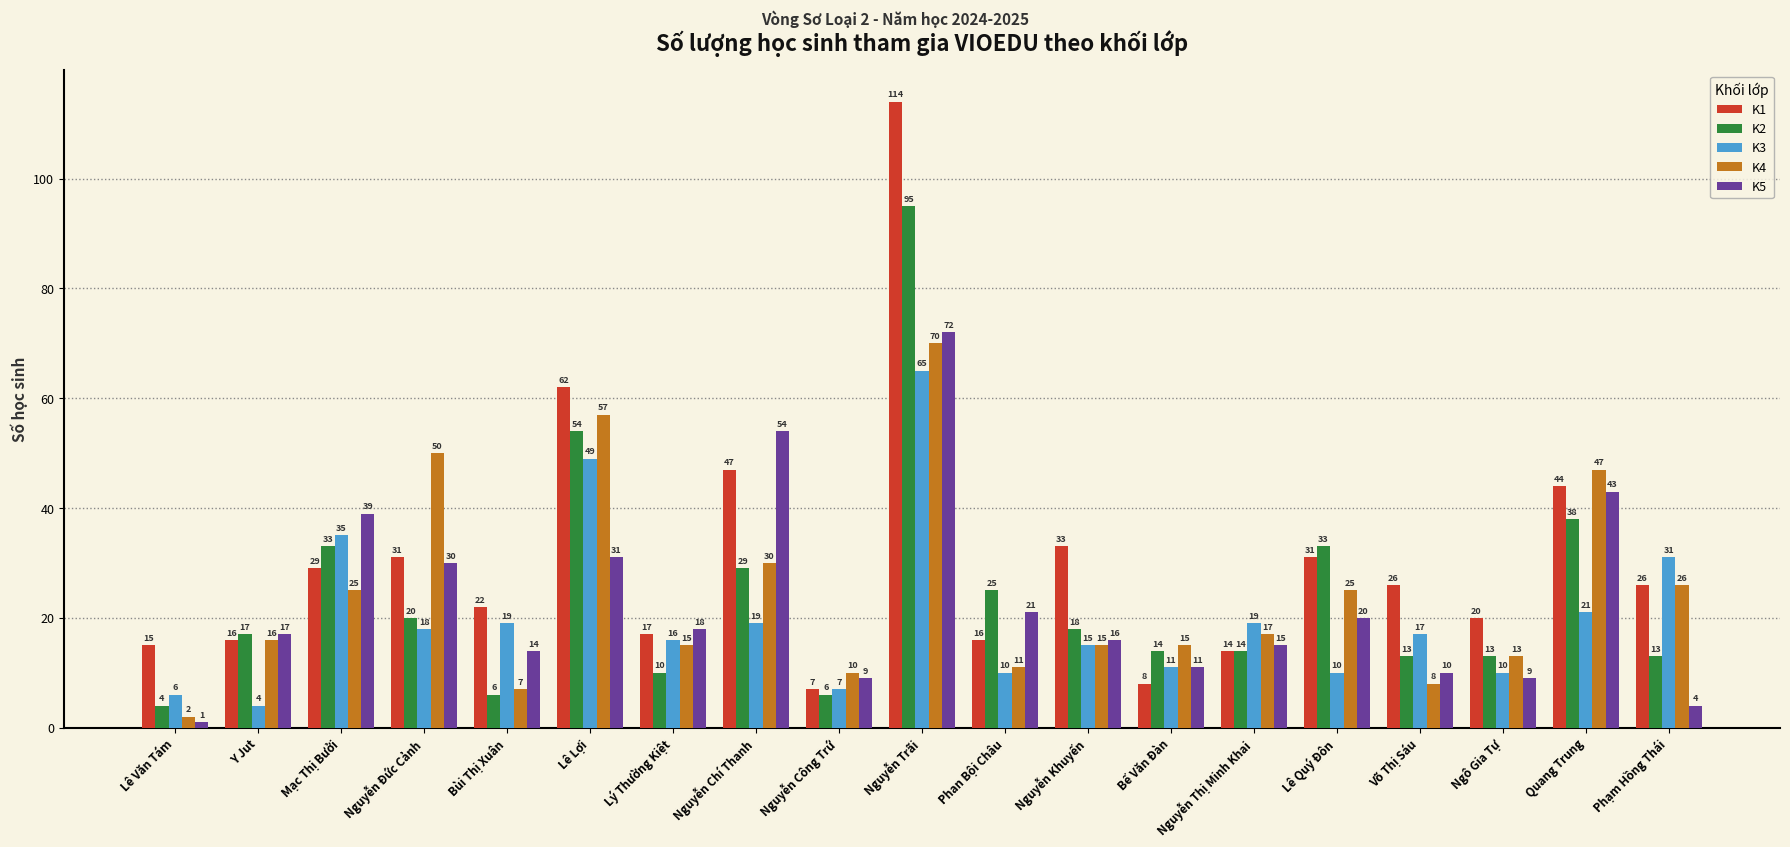

What position from the left is Phạm Hồng Thái?

19